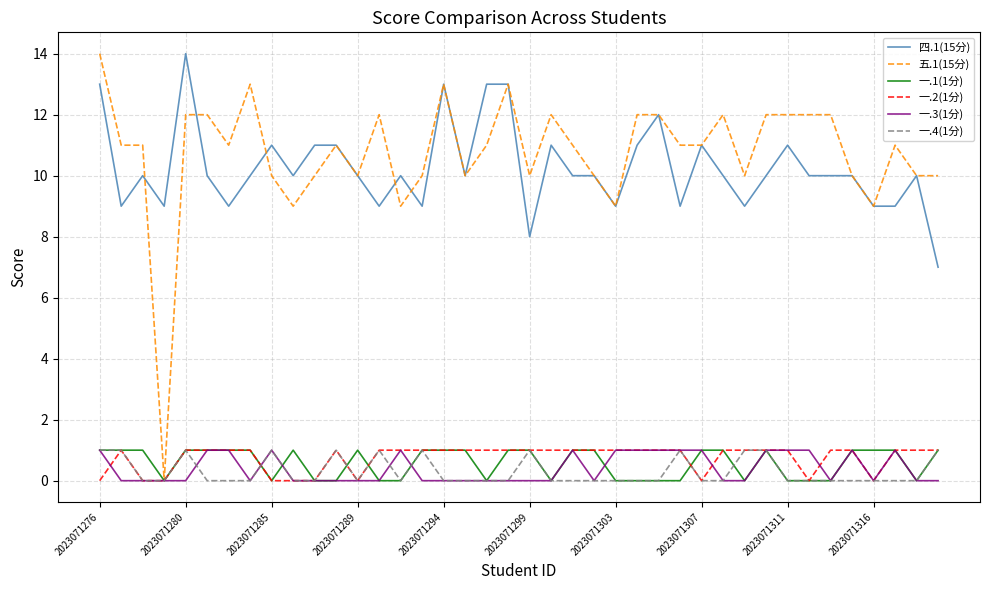

True or false: 一.1(1分) and 一.2(1分) cross at least once.

True